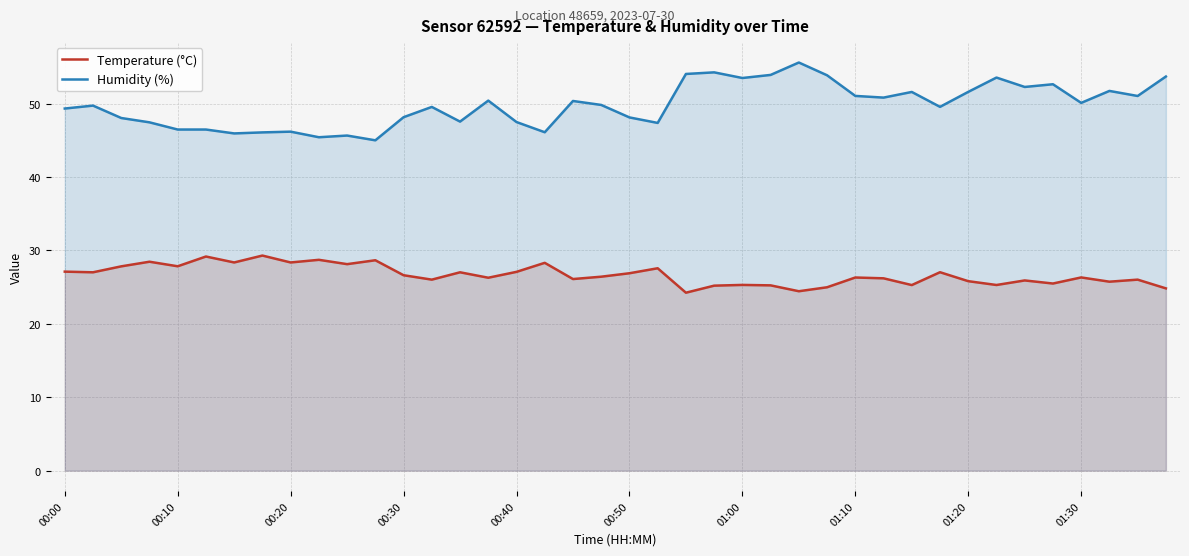

What is the difference between the highest and lowest values at 00:20?

17.8